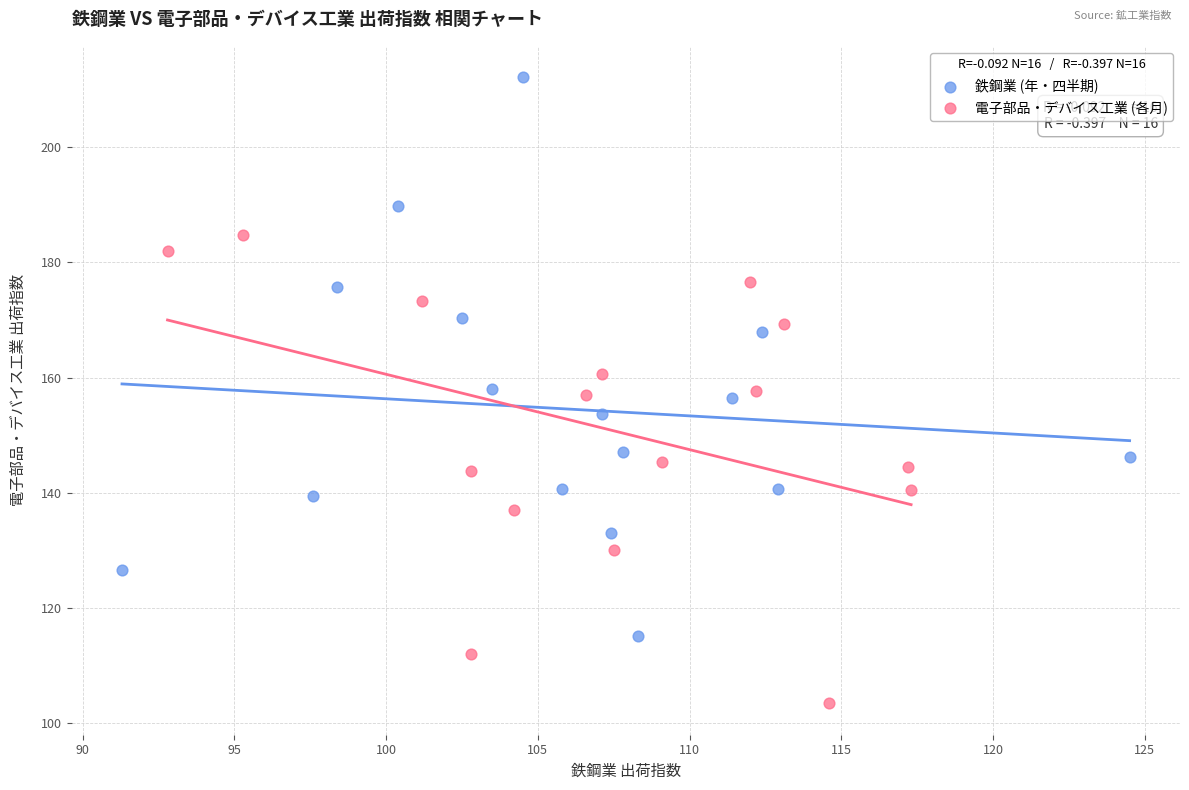

Which series has the widest spread of Y values?

鉄鋼業 (年・四半期)